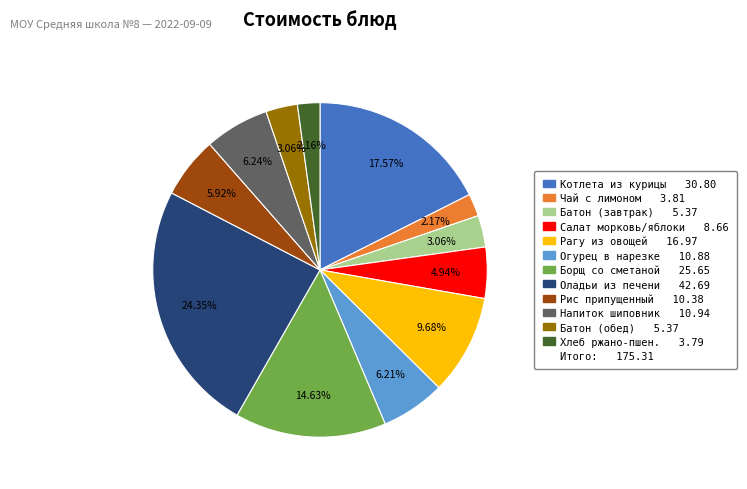

To the nearest percent, what is the difference between the largest and smallest slice percentages?

22%